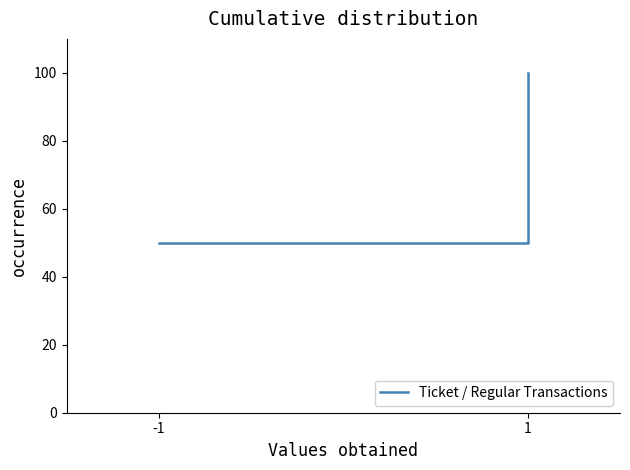

How many values are between 50 and 100?

2